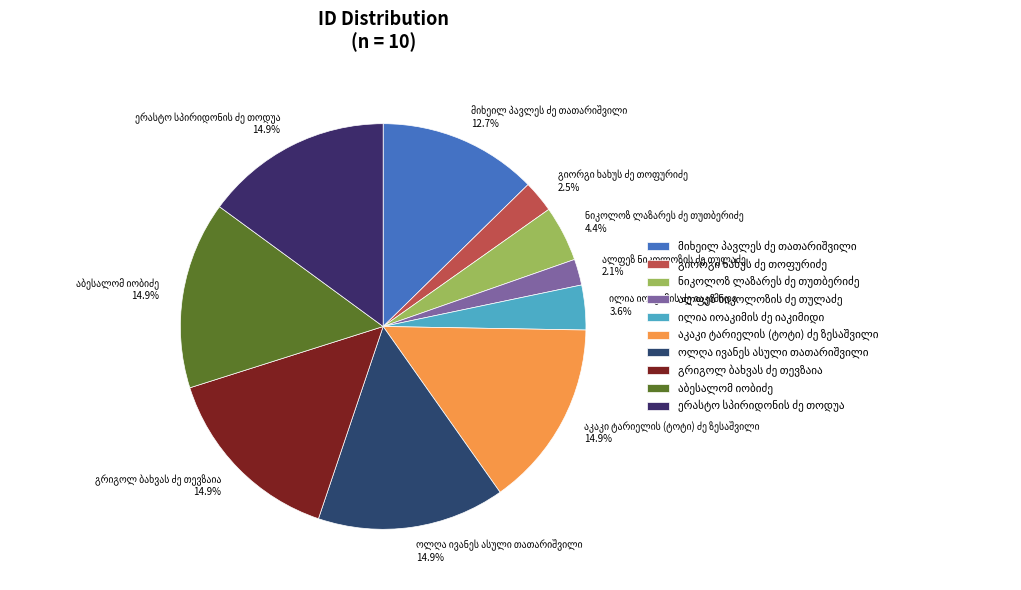

Does any single category account for the majority?

No